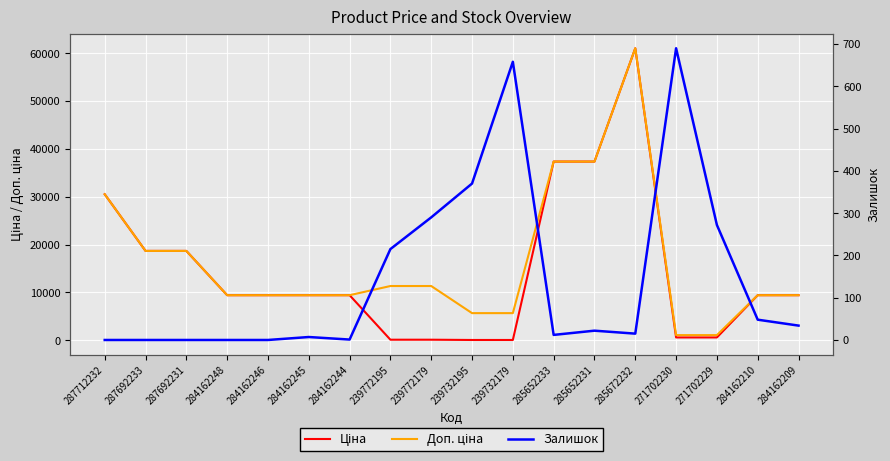

Is this an area chart (filled region under the line)?

No